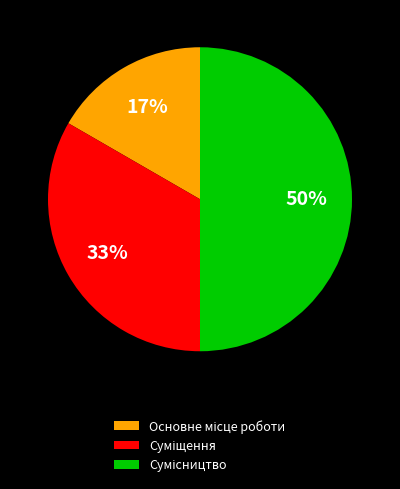

To the nearest percent, what is the average slice percentage?

33%